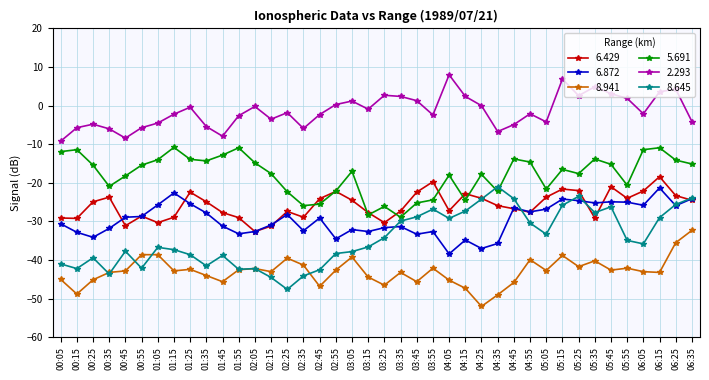

True or false: 2.293 and 5.691 intersect in this chart.

False